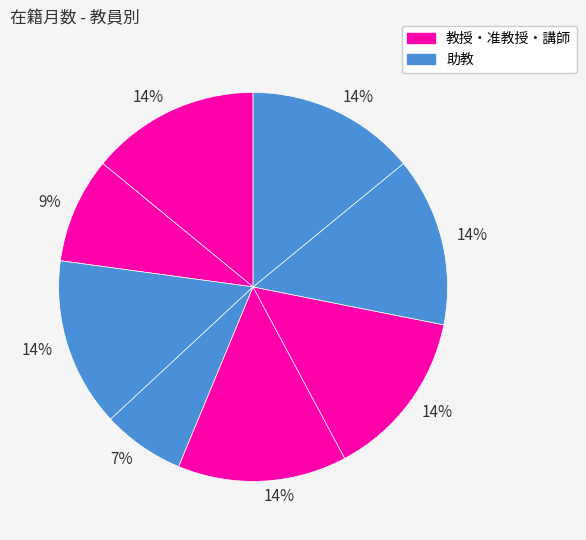

How many slices are in this pie chart?

8